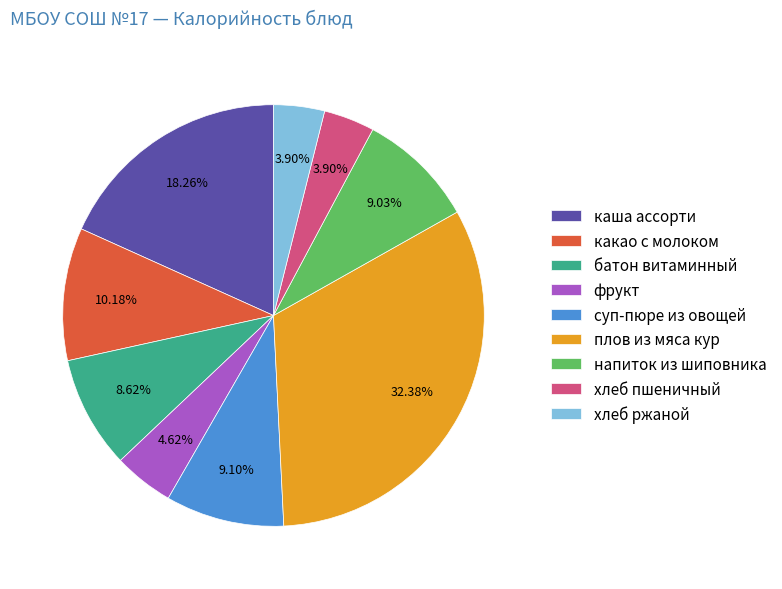

To the nearest percent, what is the difference between the фрукт and батон витаминный slice percentages?

4%